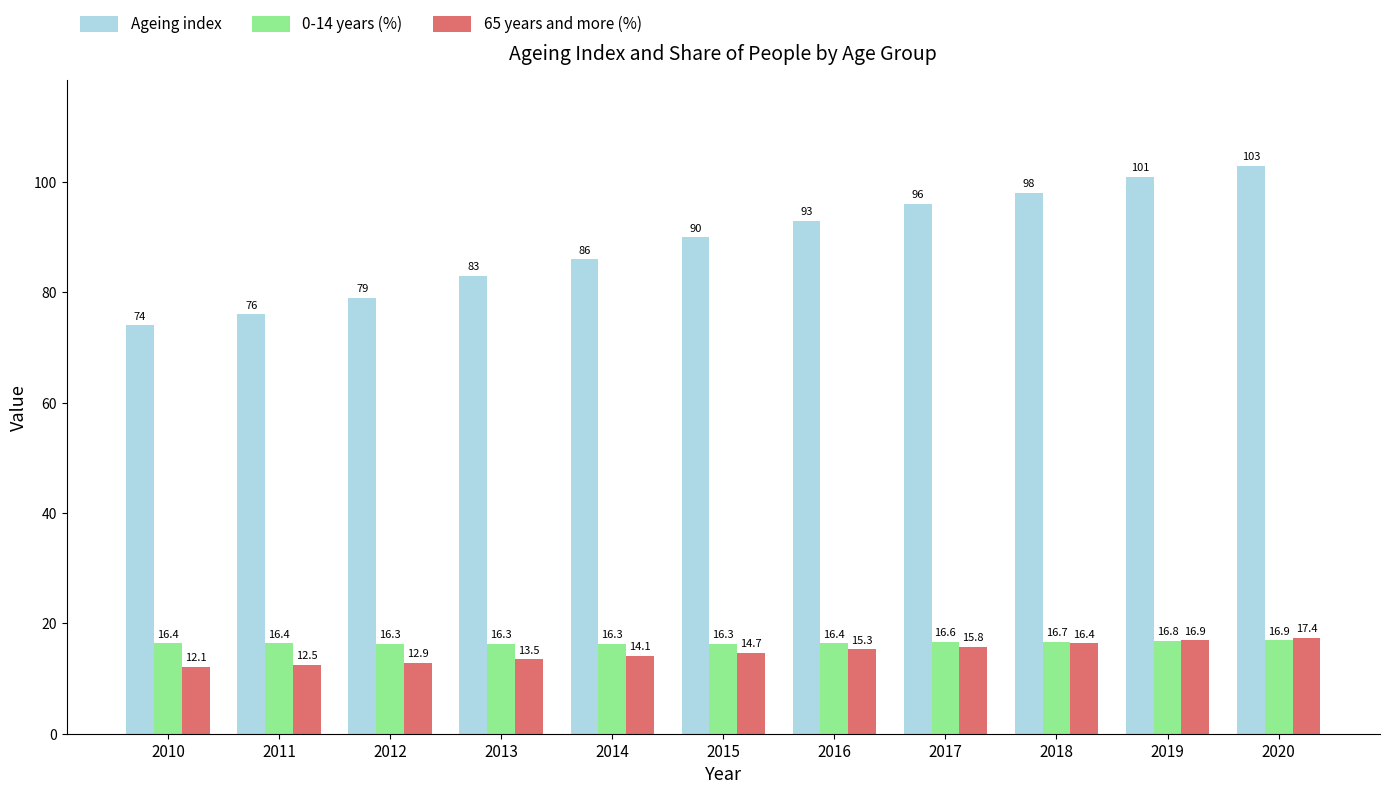

What are all the series names shown in the legend?

Ageing index, 0-14 years (%), 65 years and more (%)